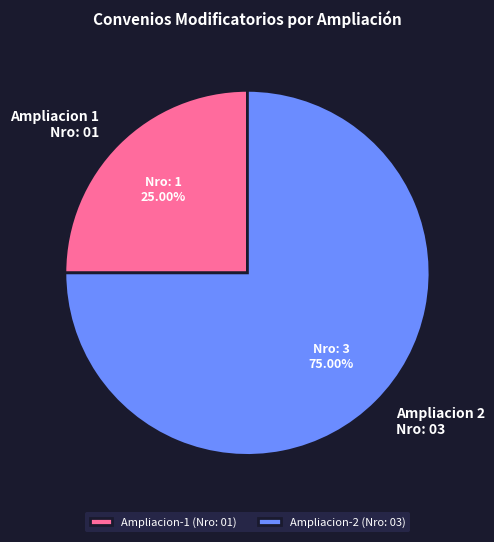

Which slice is the smallest?

Ampliacion-1 (Nro: 01)